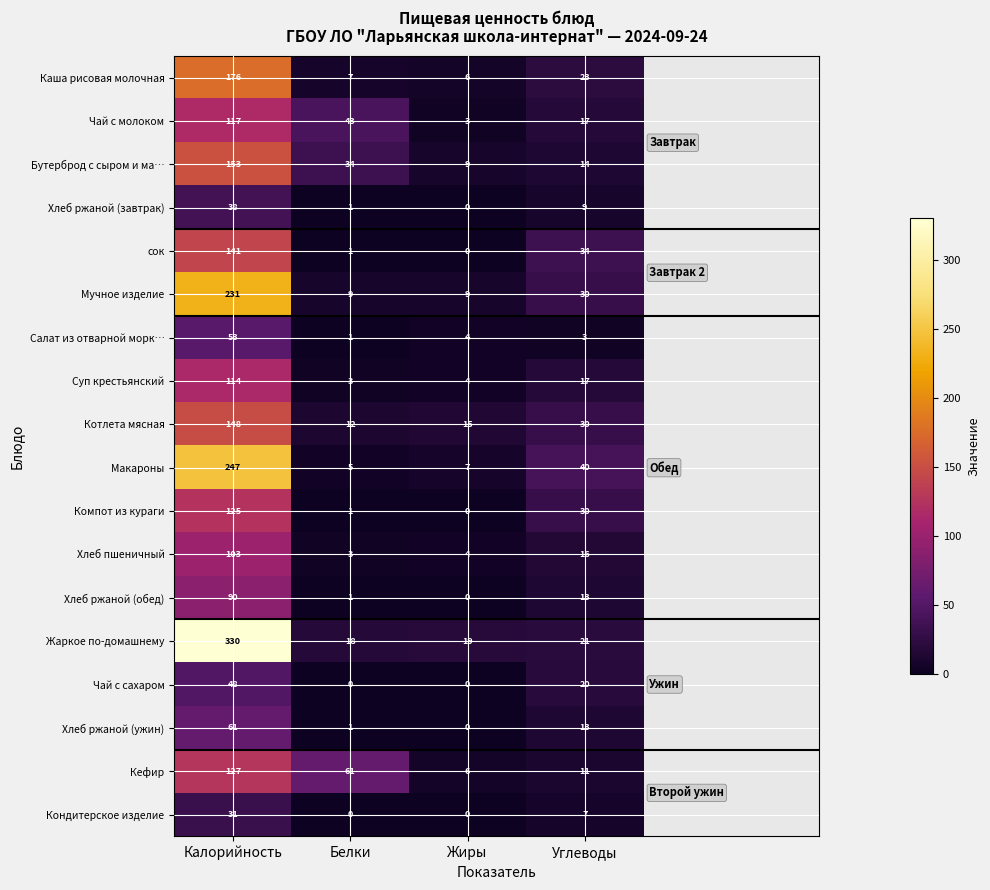

How many series are shown in this chart?

18